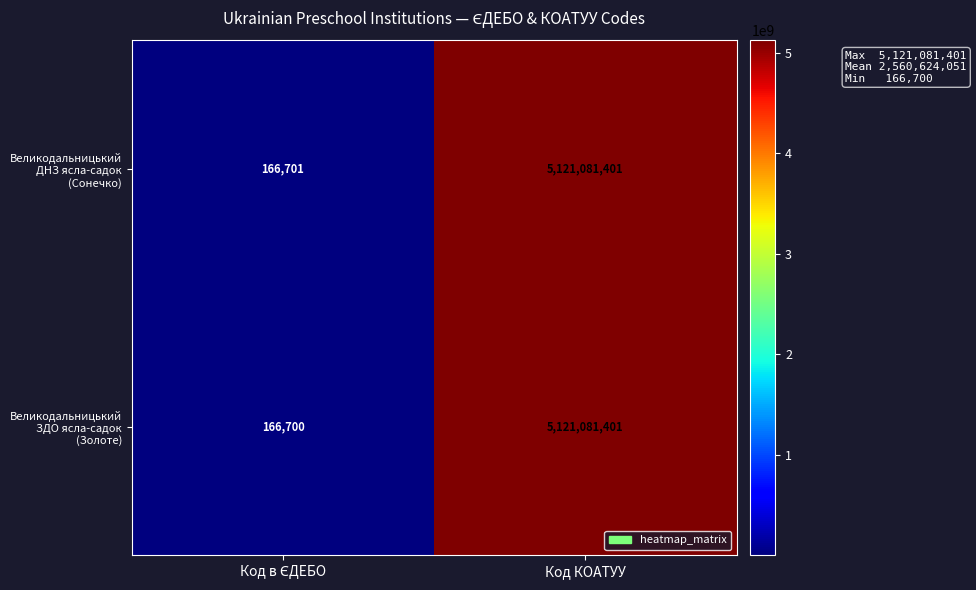

At which category is the sum across all series the highest?

Код КОАТУУ